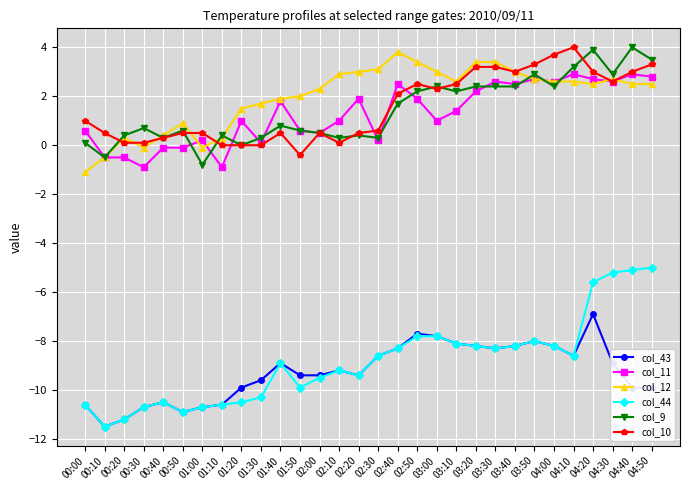

What is the value of the col_43 point at the 28th from the left?

-8.9